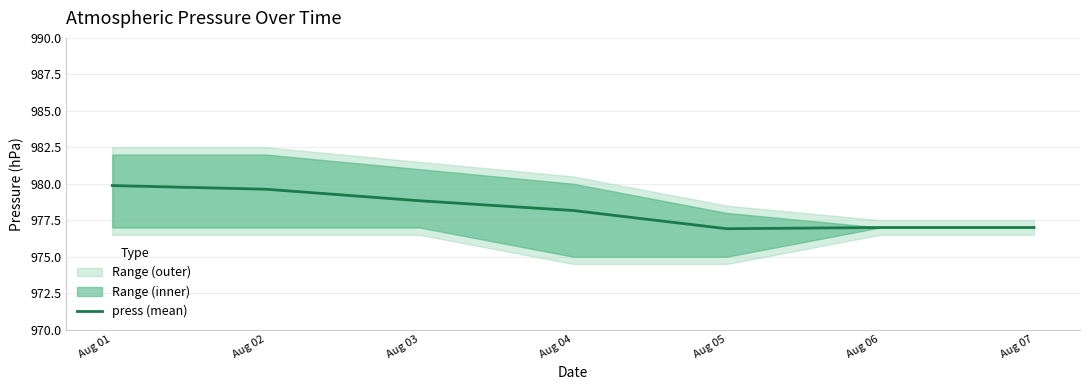

Reading left to right, what are all the values shown in this chart?

979.9	979.6	978.8	978.2	976.9	977.0	977.0